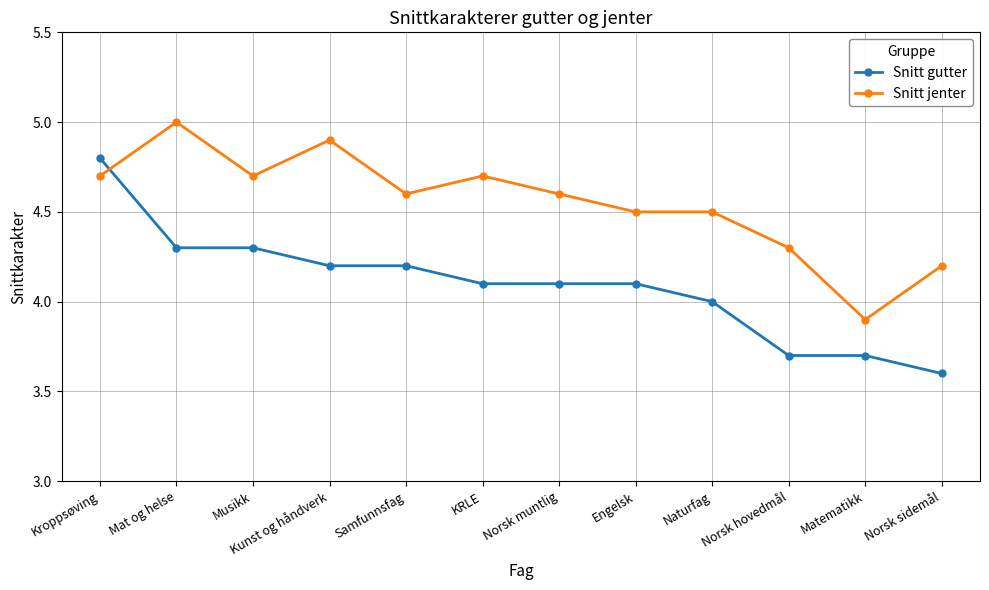

At which category does the chart reach its peak across all series?

Mat og helse